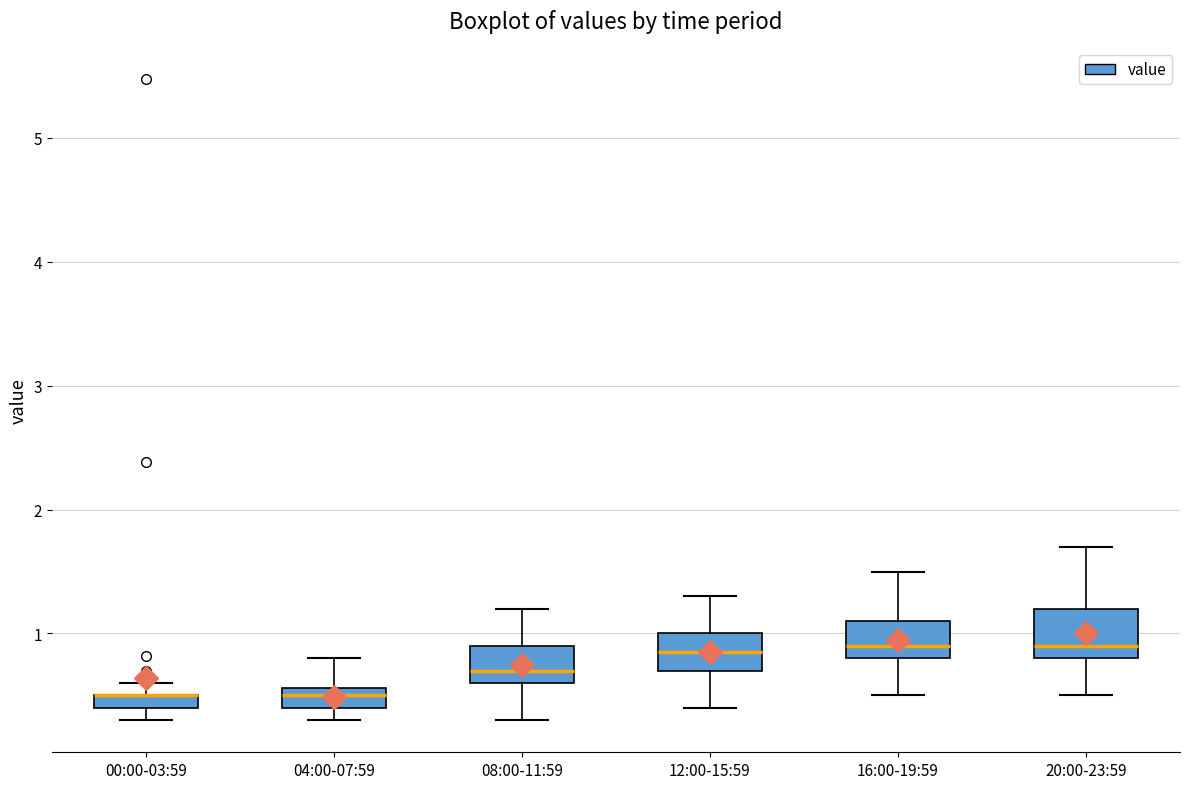

Where is the upper edge of the box for 08:00-11:59 on the y-axis? The values are not printed on the chart, so give them approximately, as read against the axis.

0.9